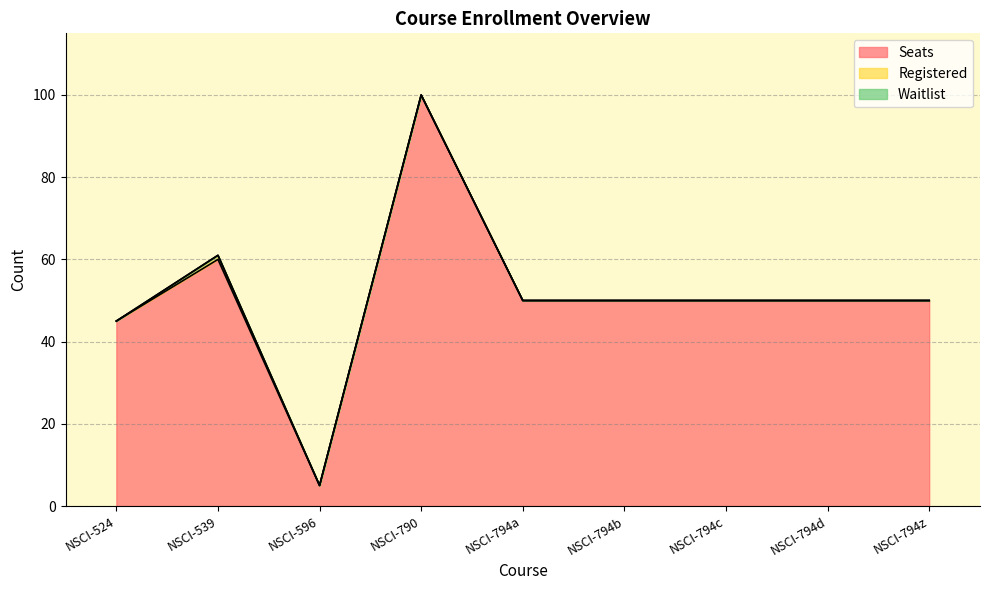

How many distinct data groups are displayed?

3